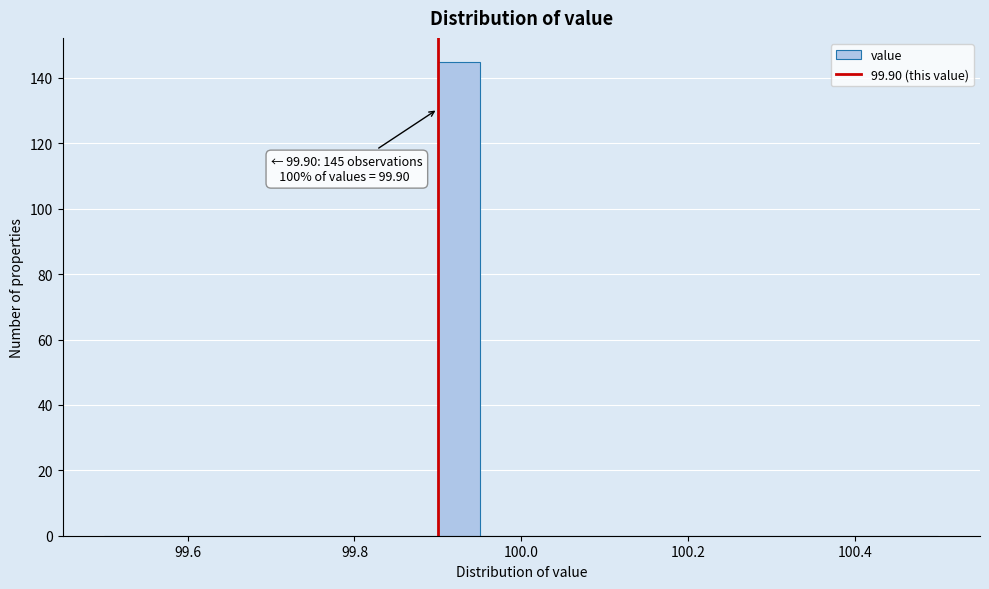

Around what value on the x-axis is the tallest bar? Give the approximate position of its centre, as read against the axis.

99.92